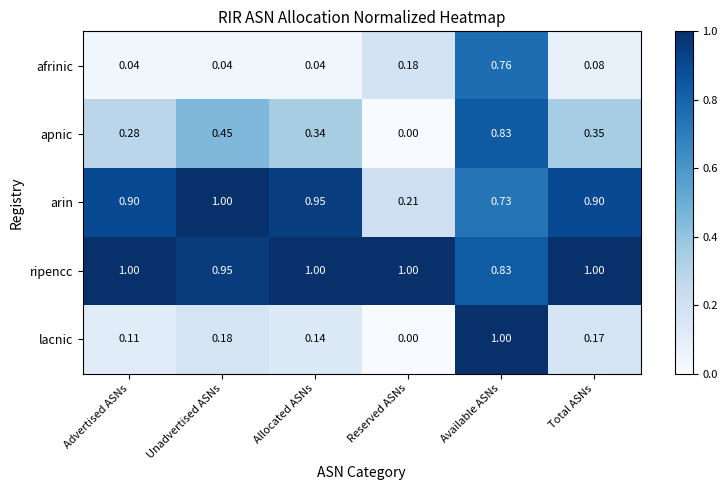

What is the difference between the highest and lowest values at Total ASNs?

0.9